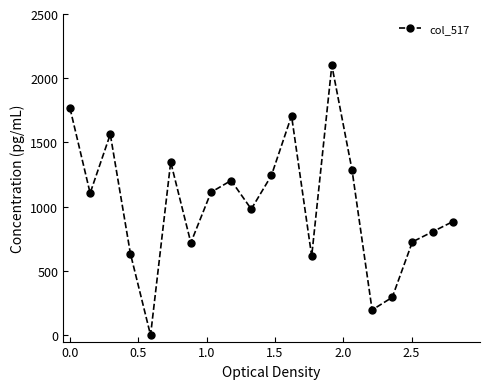

How many lines are shown in the chart?

1